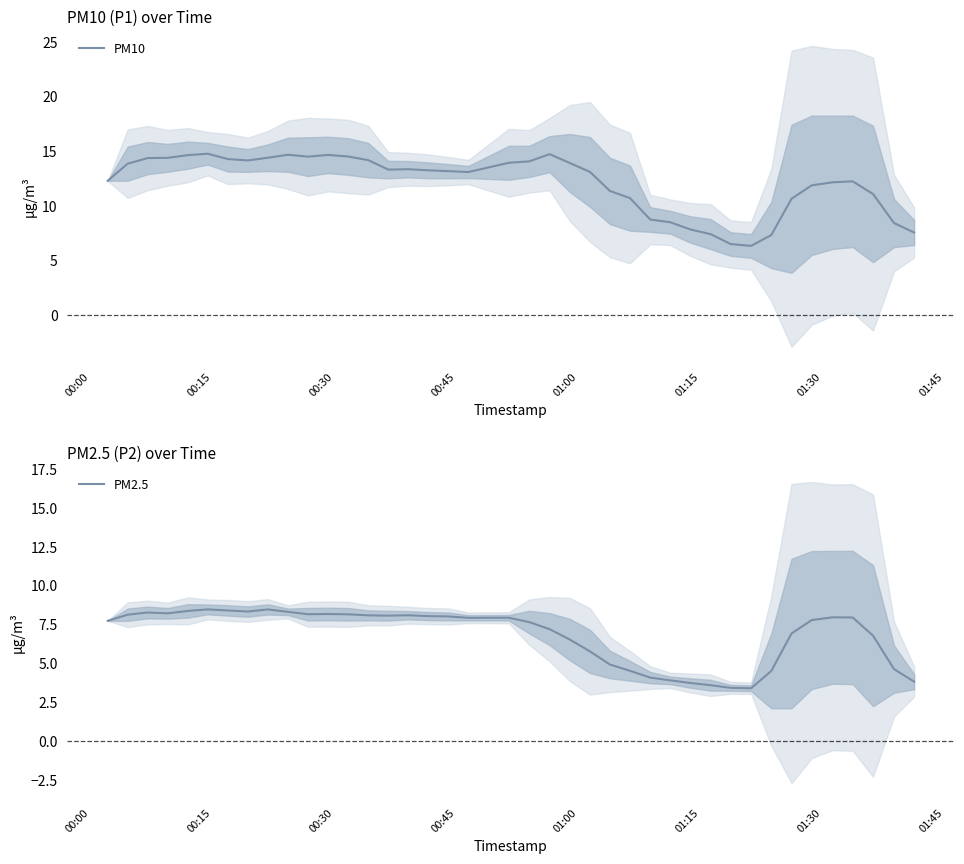

What is the minimum value for PM10?

6.3